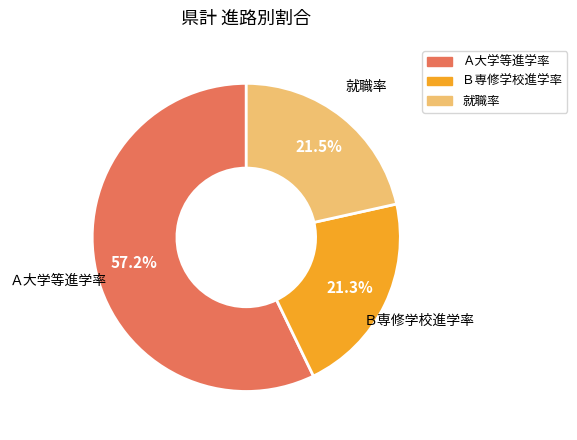

What is the majority slice?

Ａ大学等進学率